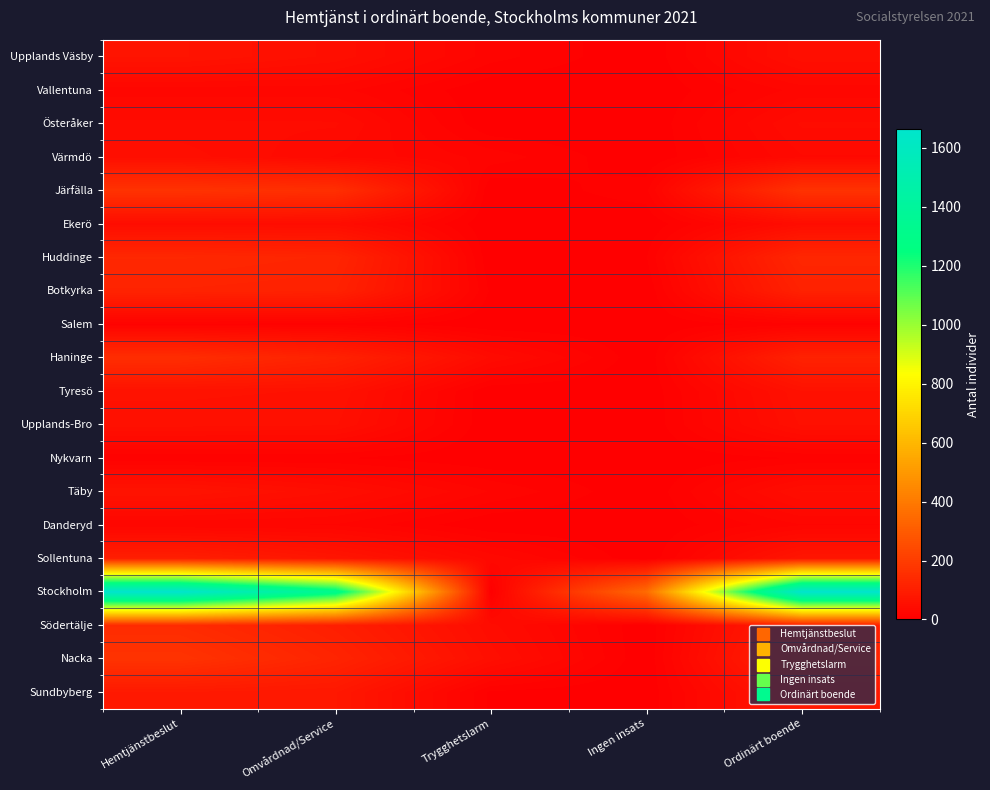

At which category is the sum across all series the highest?

Hemtjänstbeslut